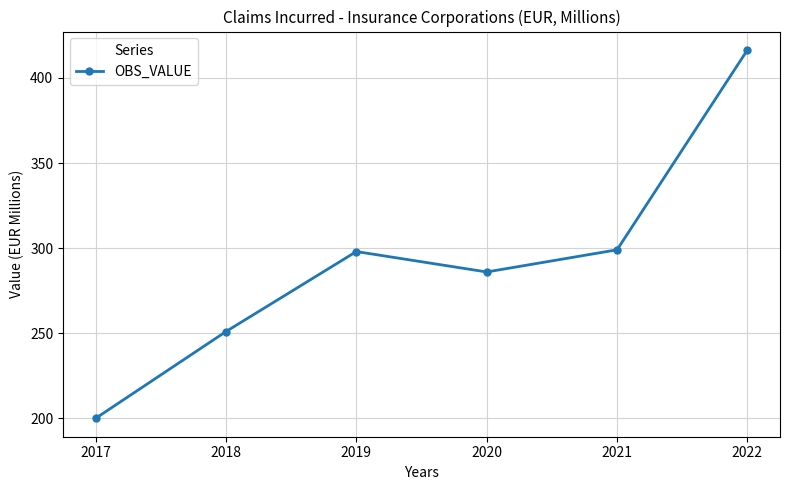

Count the number of data series in this chart.

1